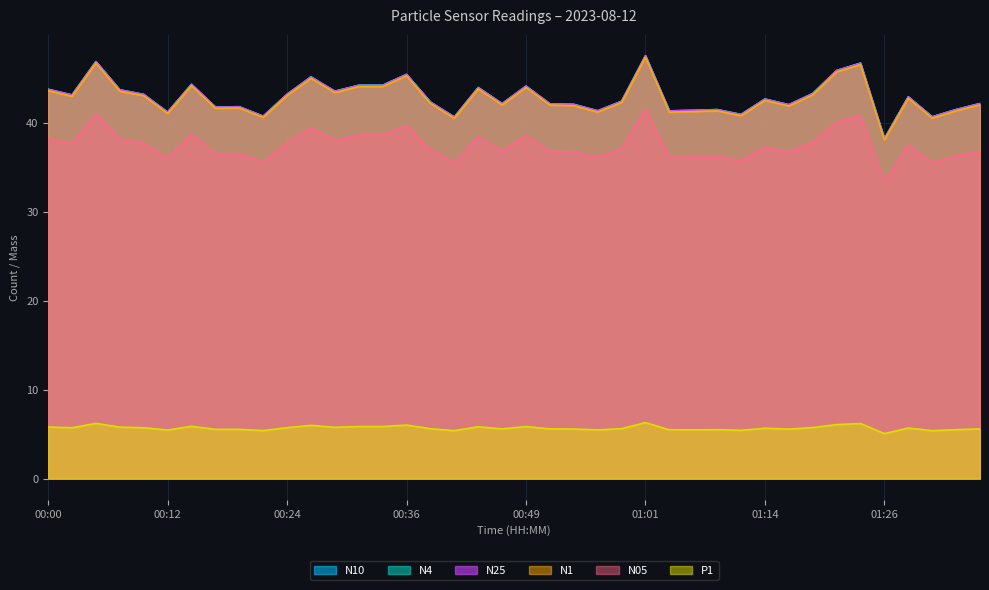

Where is the first local minimum for N10?

00:02